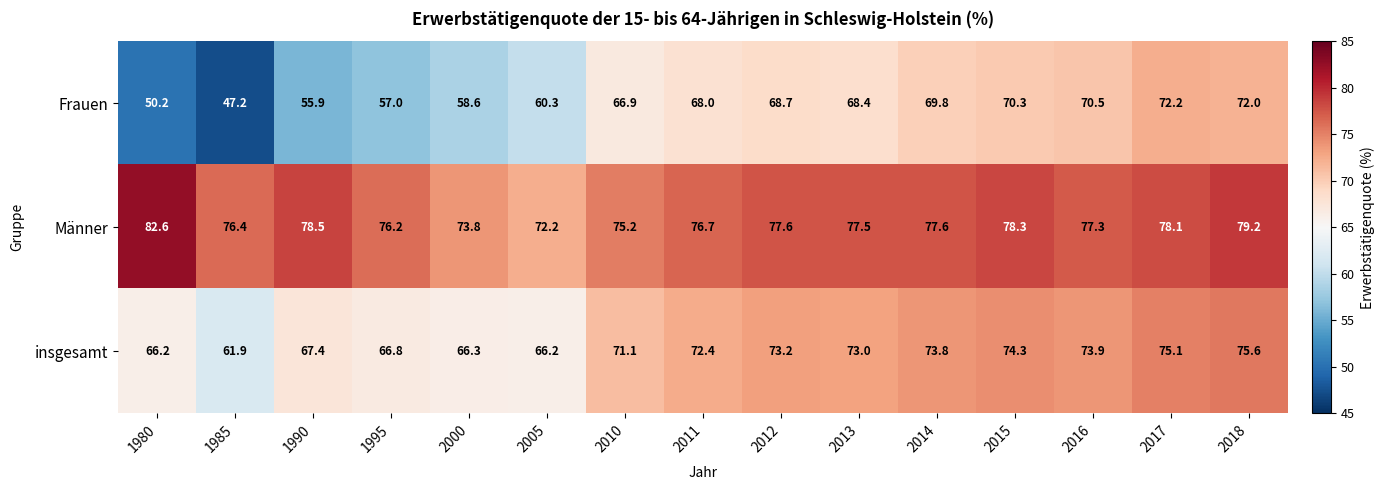

Is it true that insgesamt equals 73.0 at 2013?

True